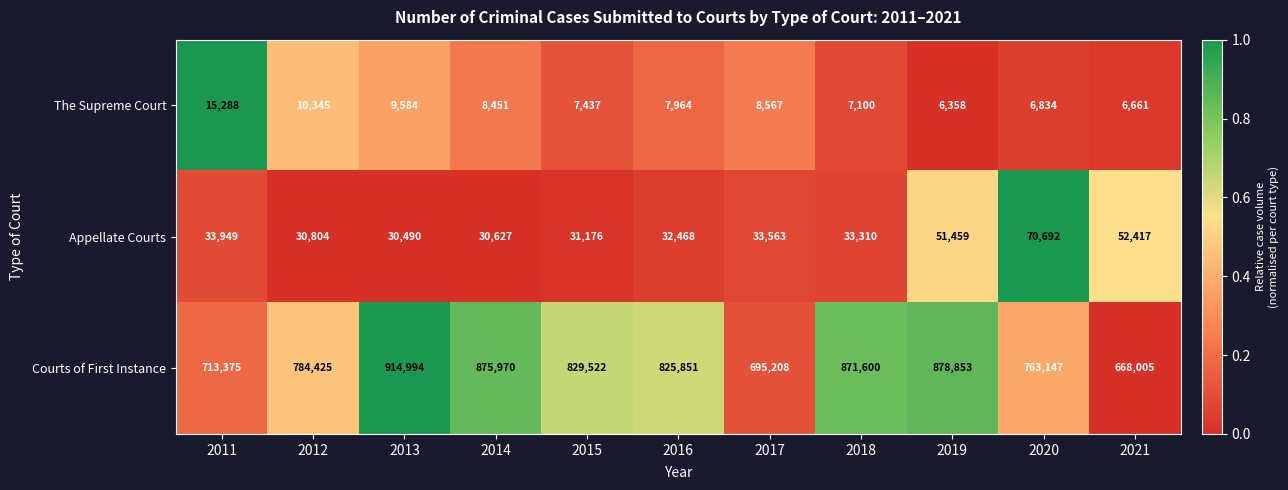

What is the average value of the The Supreme Court series?

8599